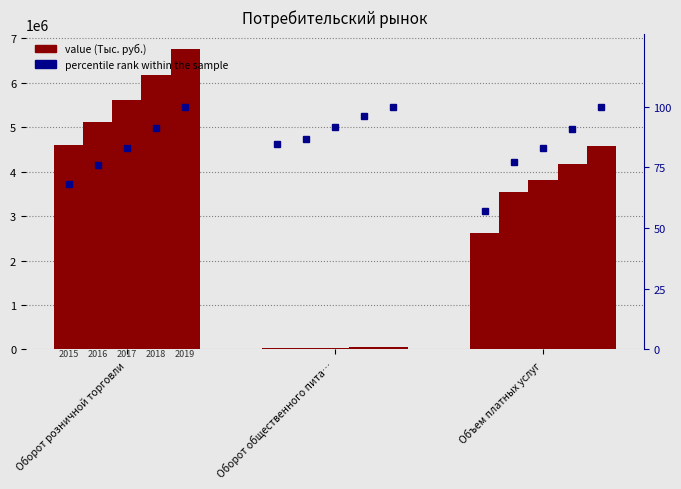

Where is 2017 nearest to the value 2829912?

Объем платных услуг